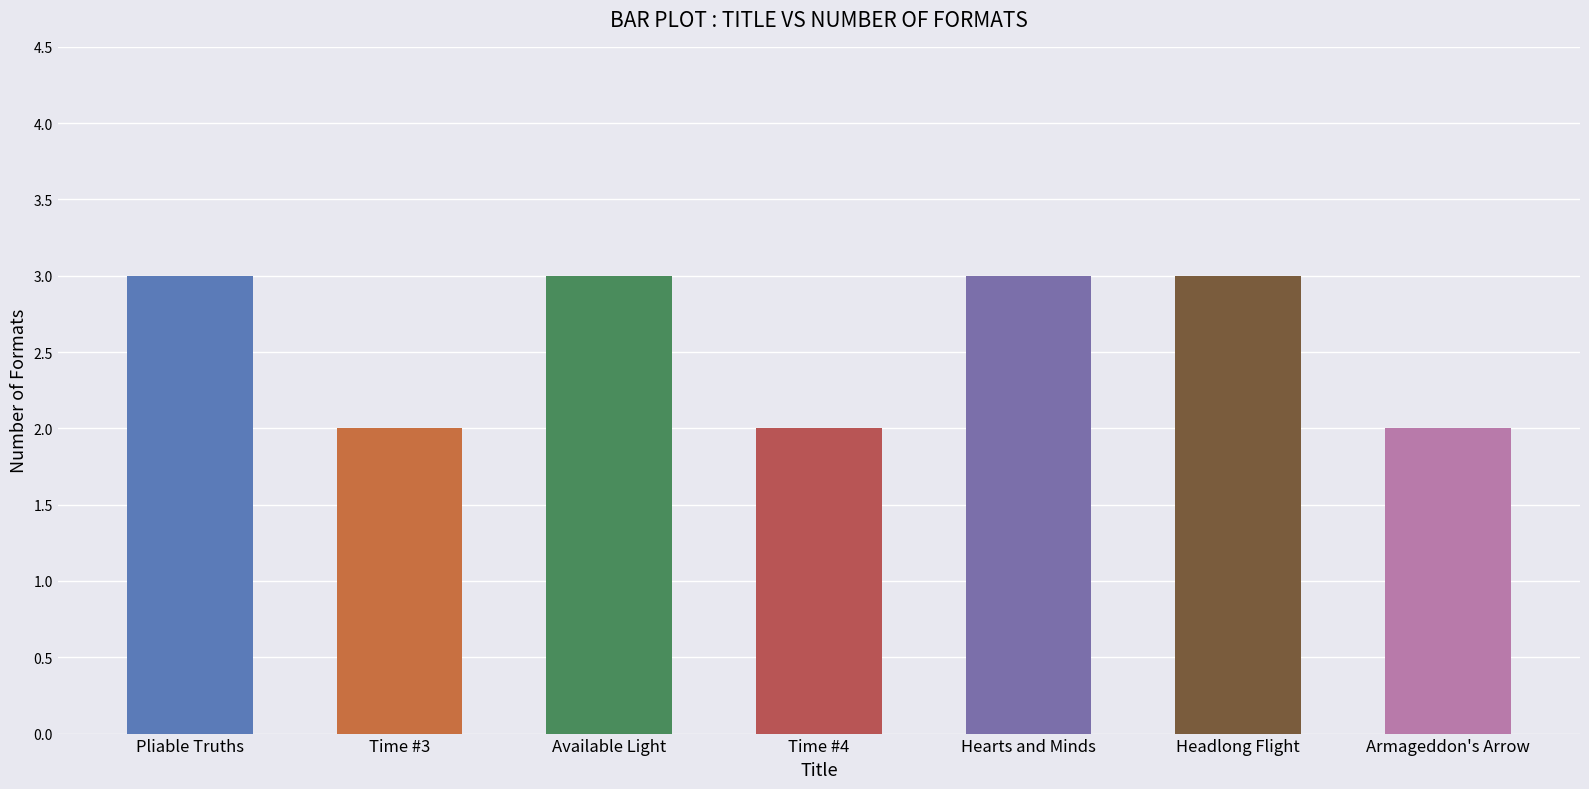

How many bars are there in total?

7